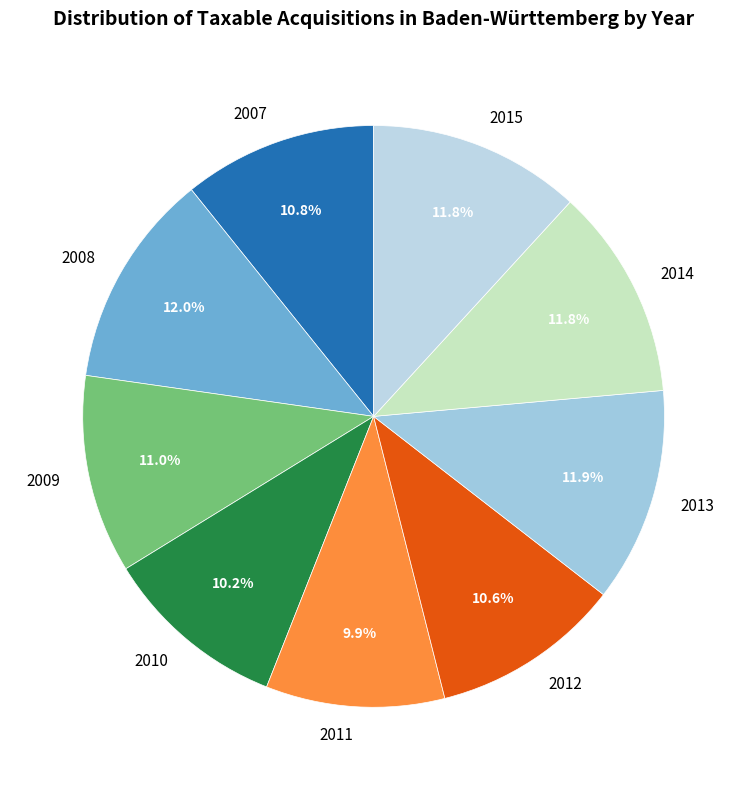

Does any single category account for the majority?

No